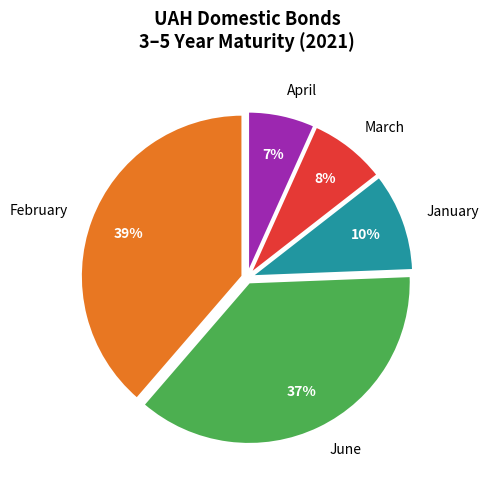

Does March represent more than half of the total?

No